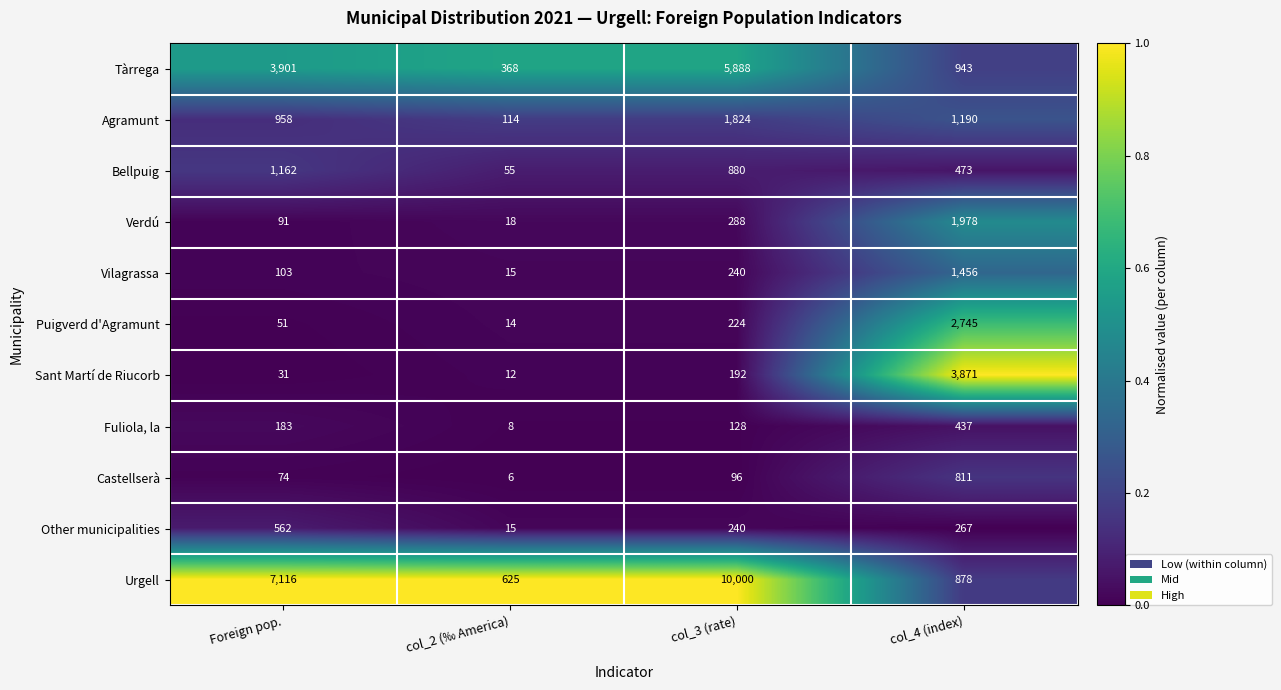

What is the difference between the Bellpuig values at col_3 (rate) and col_2 (‰ America)?

825